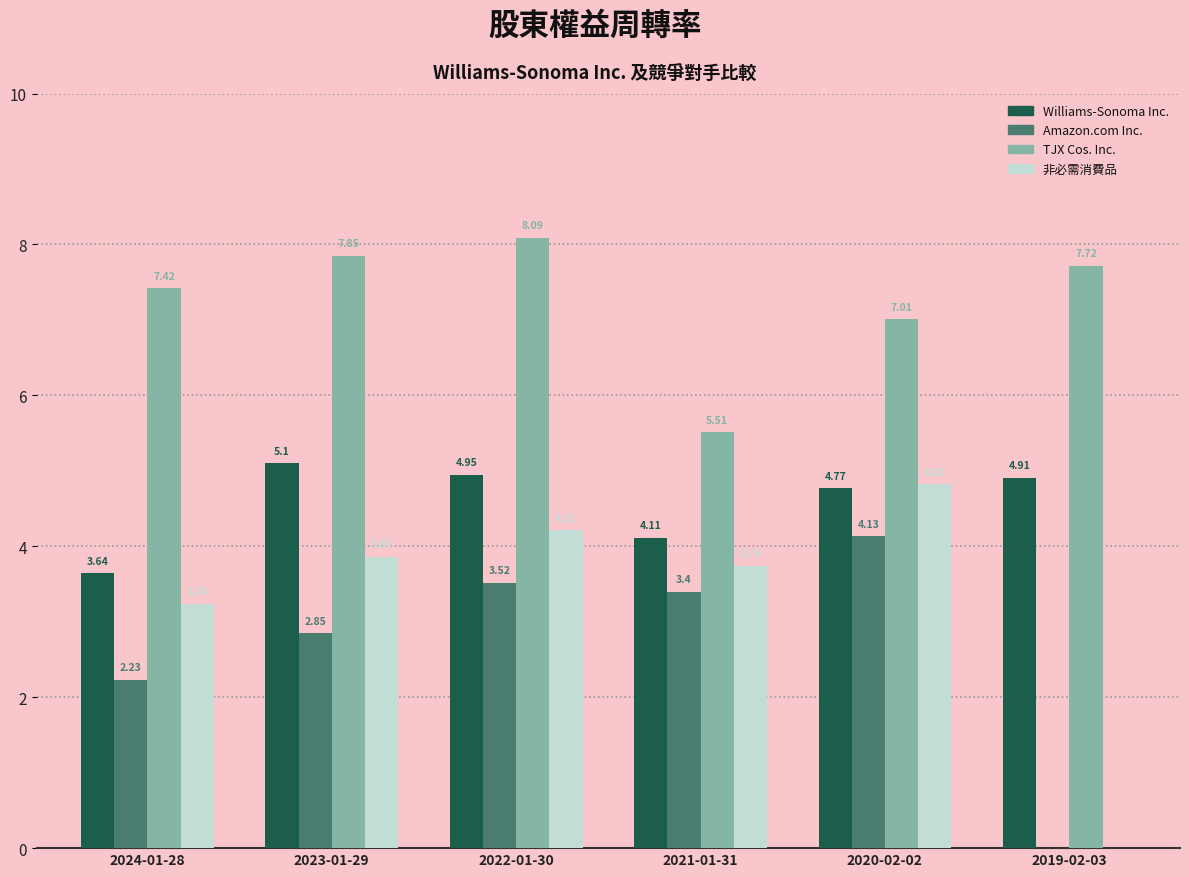

Is it true that TJX Cos. Inc. equals 7.4 at 2024-01-28?

True